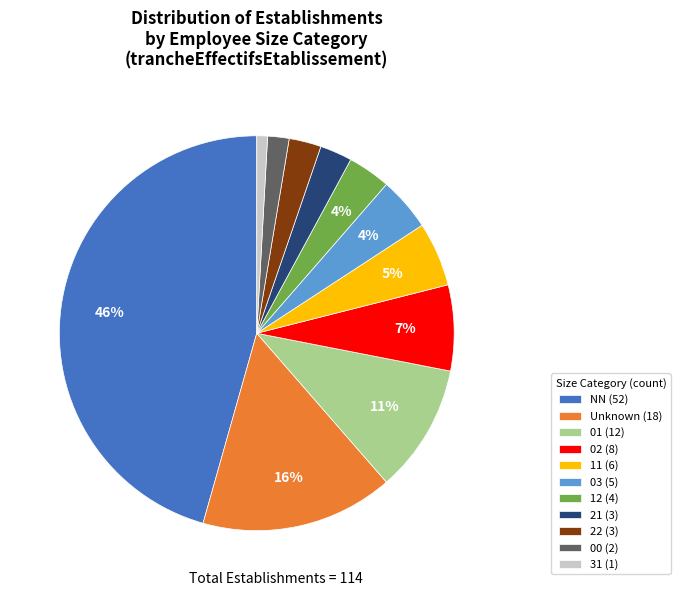

Between 00 (2) and 22 (3), which is larger?

22 (3)